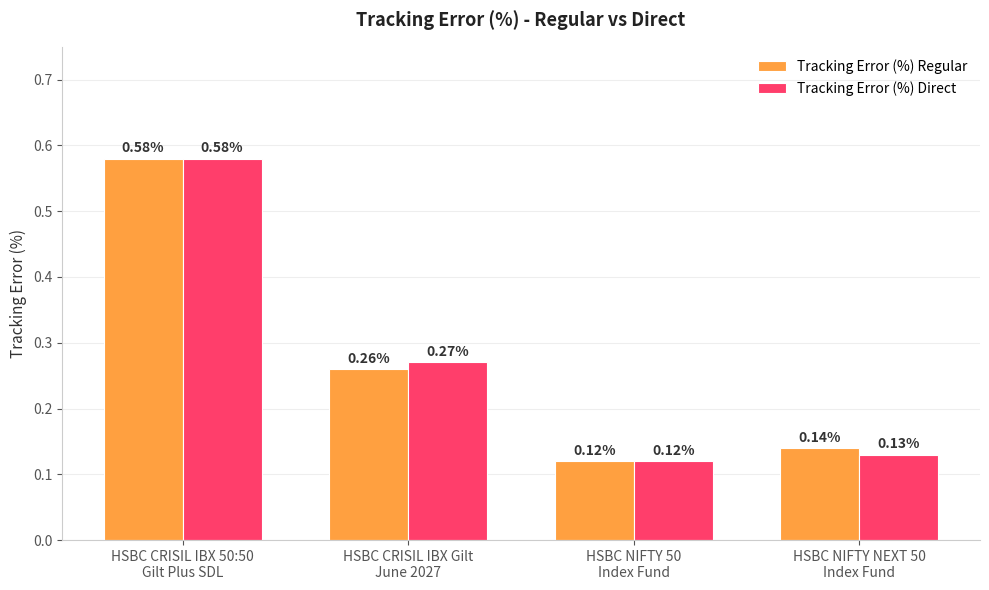

What position from the left is HSBC NIFTY NEXT 50
Index Fund?

4